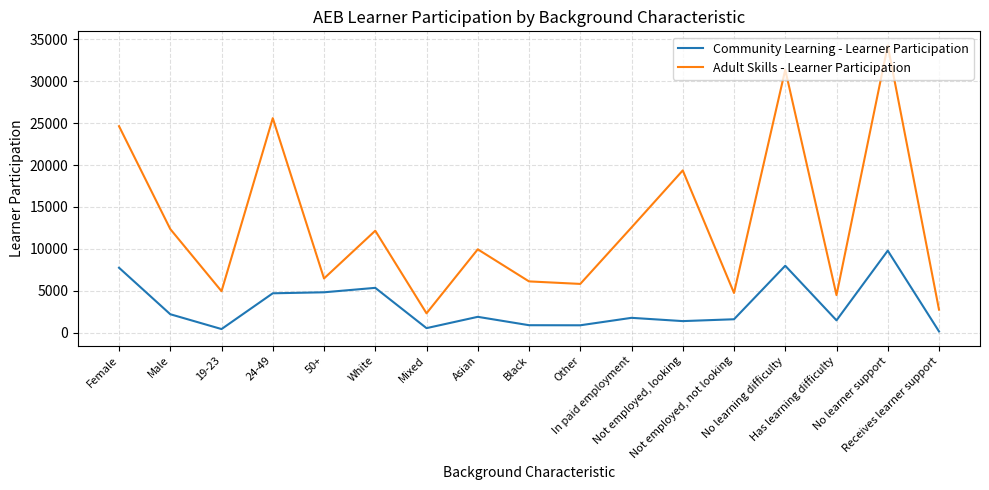

The Community Learning - Learner Participation series shows 870 at Other. True or false?

True